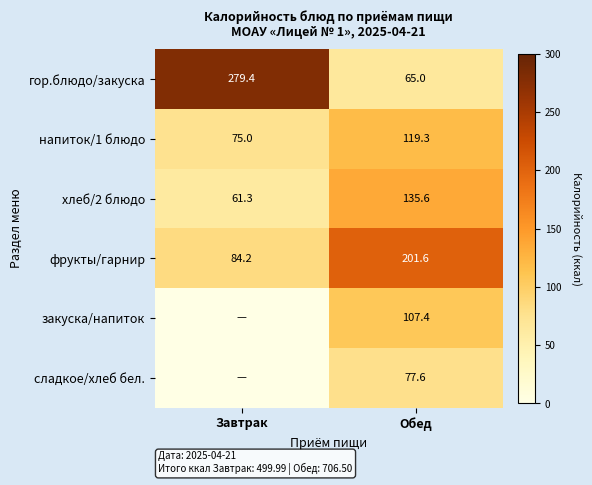

Rank the categories by гор.блюдо/закуска value from highest to lowest.

Завтрак, Обед